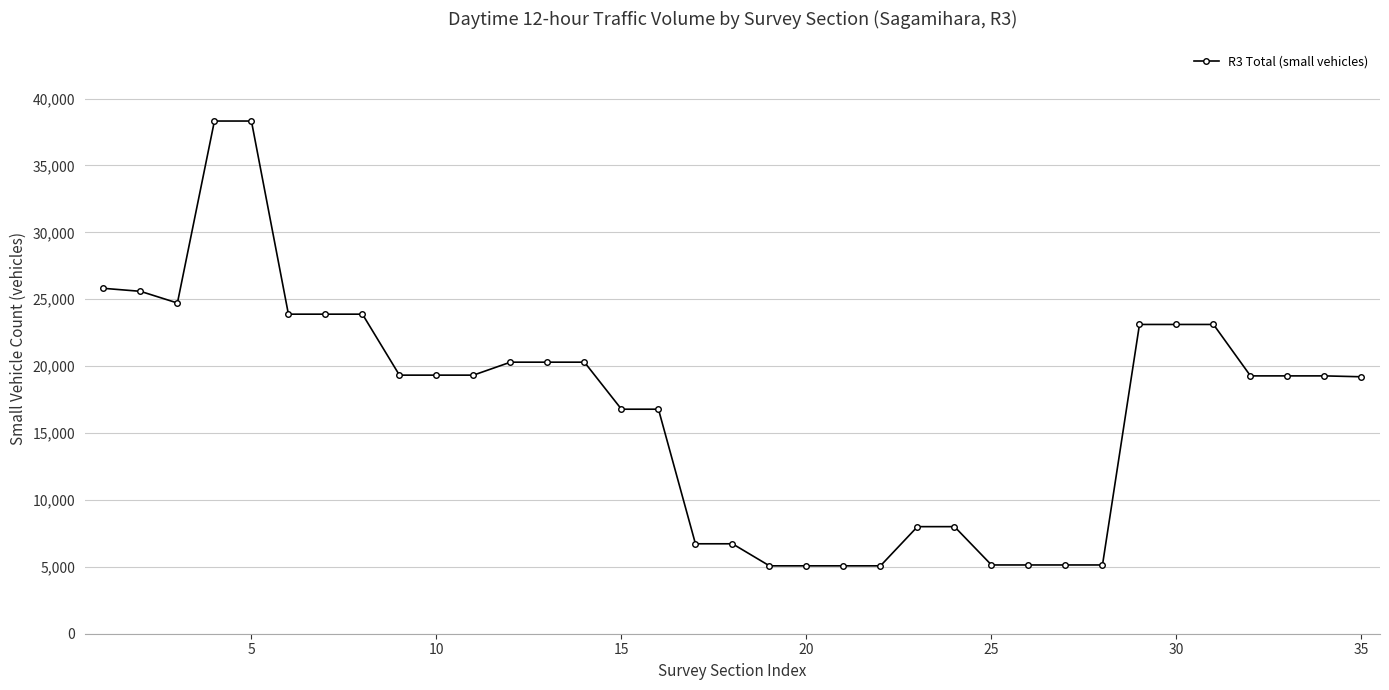

What is the smallest value displayed?

5074